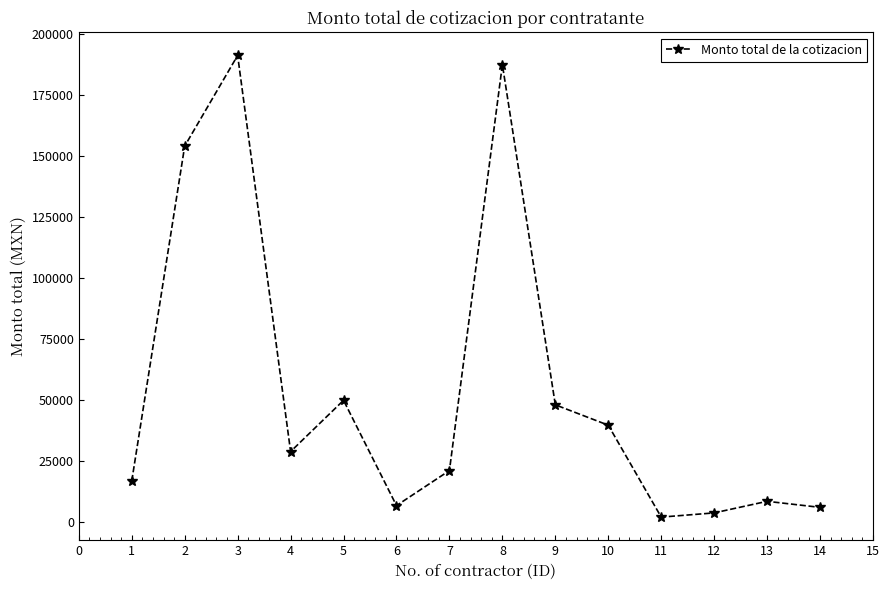

What is the average value?

54670.8